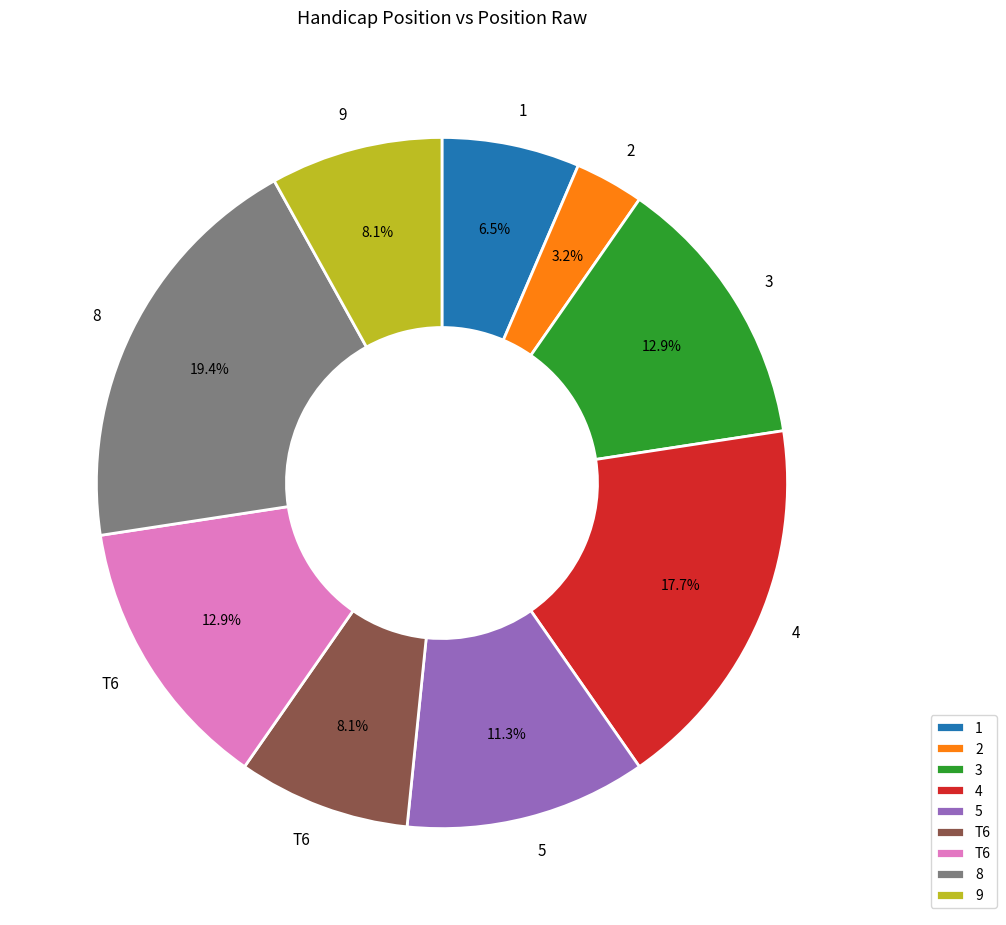

Count the number of slices in the pie.

9